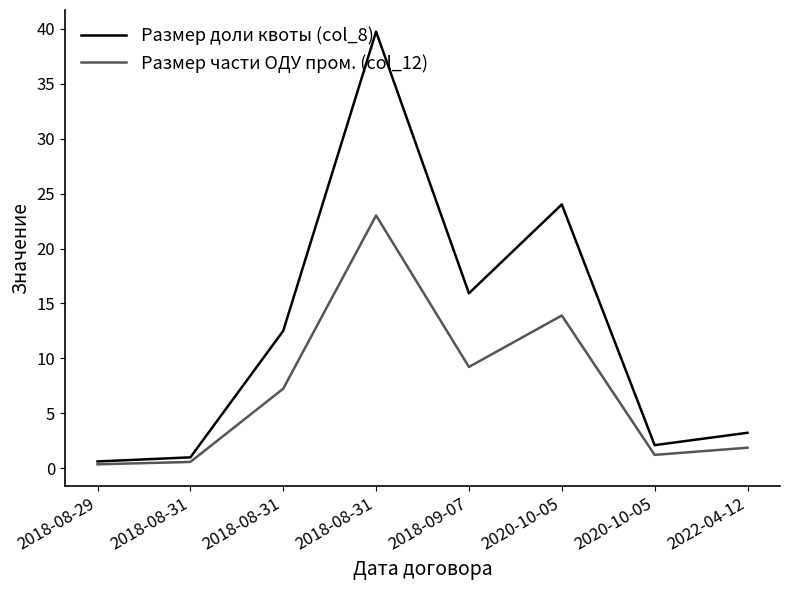

Does the chart display data point markers on the line(s)?

No